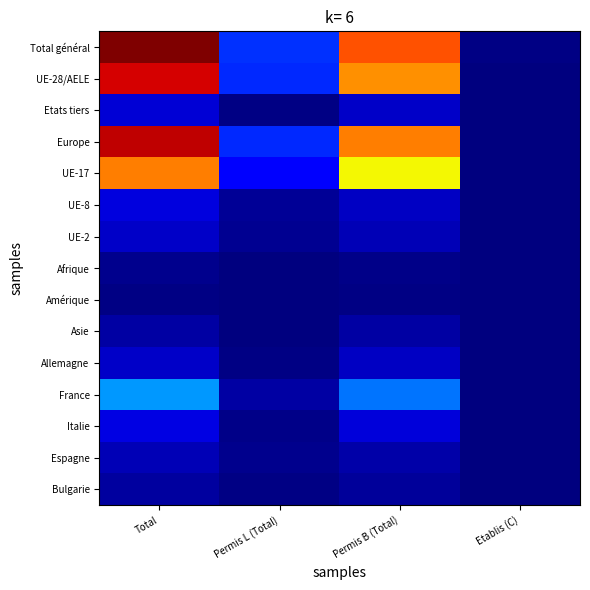

What is the total value across all series at Permis L (Total)?

1094